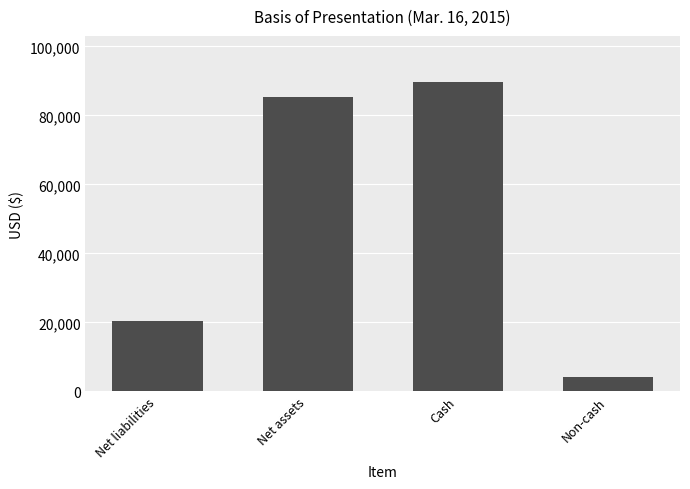

The chart shows a value of 10840 at Net liabilities. True or false?

False